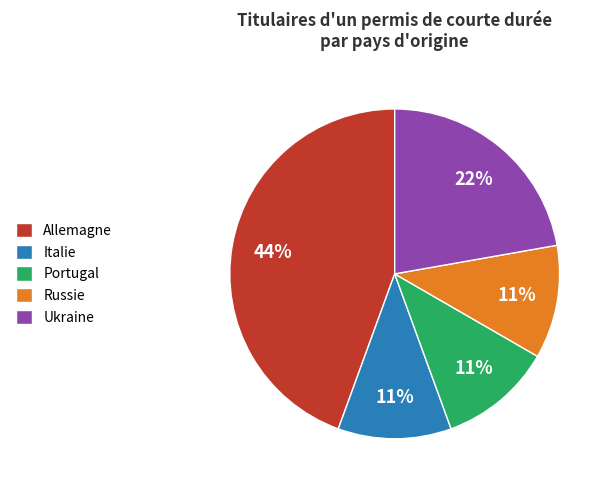

Which category has the biggest portion of the pie?

Allemagne